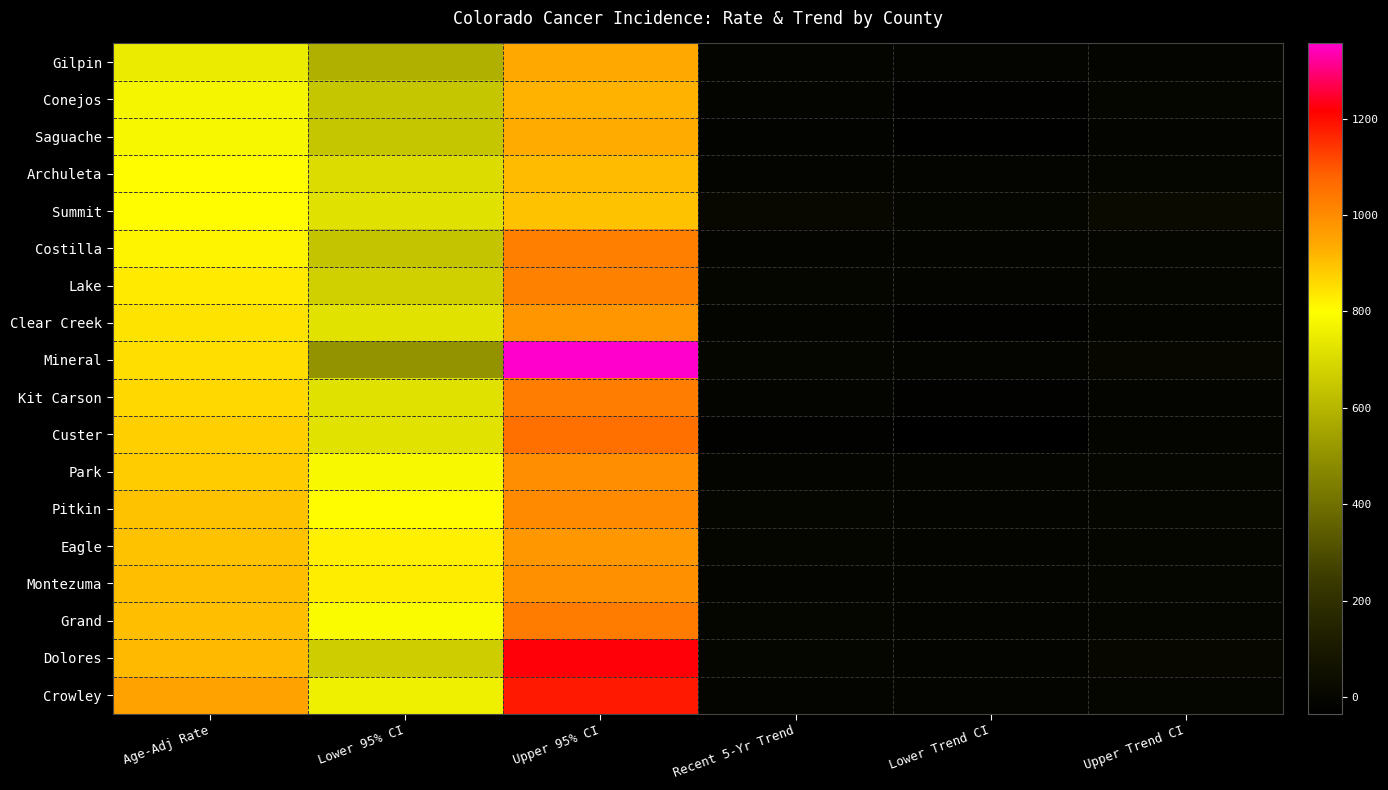

Reading left to right, list all the values displayed in this chart.

Gilpin: Age-Adj Rate=745.1	Lower 95% CI=584.8	Upper 95% CI=938.2	Recent 5-Yr Trend=-6.2	Lower Trend CI=-9.5	Upper Trend CI=-2.7
Conejos: Age-Adj Rate=774.3	Lower 95% CI=645.1	Upper 95% CI=922.2	Recent 5-Yr Trend=-4.5	Lower Trend CI=-22.0	Upper Trend CI=1.1
Saguache: Age-Adj Rate=779.5	Lower 95% CI=642.9	Upper 95% CI=937.1	Recent 5-Yr Trend=-15.9	Lower Trend CI=-25.1	Upper Trend CI=-7.3
Archuleta: Age-Adj Rate=802.1	Lower 95% CI=705.8	Upper 95% CI=908.0	Recent 5-Yr Trend=-4.0	Lower Trend CI=-6.2	Upper Trend CI=-1.6
Summit: Age-Adj Rate=803.7	Lower 95% CI=718.0	Upper 95% CI=897.2	Recent 5-Yr Trend=10.4	Lower Trend CI=-1.7	Upper Trend CI=20.4
Costilla: Age-Adj Rate=817.3	Lower 95% CI=641.2	Upper 95% CI=1026.9	Recent 5-Yr Trend=-2.8	Lower Trend CI=-5.1	Upper Trend CI=-0.5
Lake: Age-Adj Rate=833.7	Lower 95% CI=673.3	Upper 95% CI=1021.4	Recent 5-Yr Trend=-2.1	Lower Trend CI=-5.2	Upper Trend CI=1.4
Clear Creek: Age-Adj Rate=842.7	Lower 95% CI=722.8	Upper 95% CI=977.8	Recent 5-Yr Trend=-12.8	Lower Trend CI=-21.8	Upper Trend CI=-3.8
Mineral: Age-Adj Rate=851.9	Lower 95% CI=504.8	Upper 95% CI=1355.7	Recent 5-Yr Trend=0.5	Lower Trend CI=-6.3	Upper Trend CI=8.0
Kit Carson: Age-Adj Rate=863.2	Lower 95% CI=719.2	Upper 95% CI=1027.9	Recent 5-Yr Trend=-11.4	Lower Trend CI=-22.2	Upper Trend CI=-4.1
Custer: Age-Adj Rate=877.7	Lower 95% CI=722.8	Upper 95% CI=1056.7	Recent 5-Yr Trend=-20.5	Lower Trend CI=-34.7	Upper Trend CI=-5.1
Park: Age-Adj Rate=882.8	Lower 95% CI=782.5	Upper 95% CI=992.6	Recent 5-Yr Trend=-3.3	Lower Trend CI=-4.9	Upper Trend CI=-1.5
Pitkin: Age-Adj Rate=898.3	Lower 95% CI=802.6	Upper 95% CI=1002.4	Recent 5-Yr Trend=-2.0	Lower Trend CI=-3.3	Upper Trend CI=-0.5
Eagle: Age-Adj Rate=898.3	Lower 95% CI=826.0	Upper 95% CI=975.3	Recent 5-Yr Trend=-2.1	Lower Trend CI=-2.9	Upper Trend CI=-1.2
Montezuma: Age-Adj Rate=904.3	Lower 95% CI=827.0	Upper 95% CI=986.8	Recent 5-Yr Trend=-3.3	Lower Trend CI=-4.6	Upper Trend CI=-2.1
Grand: Age-Adj Rate=904.4	Lower 95% CI=790.3	Upper 95% CI=1030.3	Recent 5-Yr Trend=-1.6	Lower Trend CI=-3.8	Upper Trend CI=0.8
Dolores: Age-Adj Rate=912.3	Lower 95% CI=664.7	Upper 95% CI=1222.5	Recent 5-Yr Trend=-0.8	Lower Trend CI=-5.7	Upper Trend CI=4.5
Crowley: Age-Adj Rate=951.5	Lower 95% CI=756.7	Upper 95% CI=1181.4	Recent 5-Yr Trend=-2.9	Lower Trend CI=-5.1	Upper Trend CI=-0.8